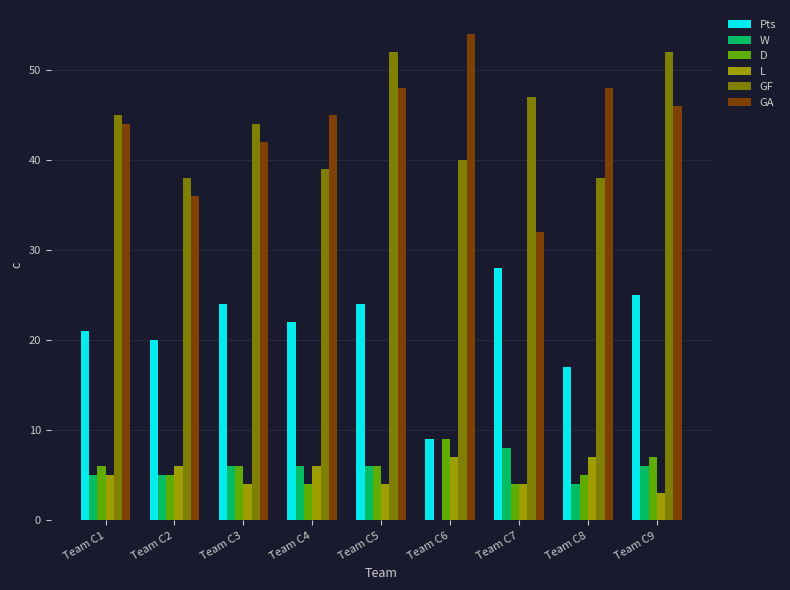

What is the sum of all W values?

46